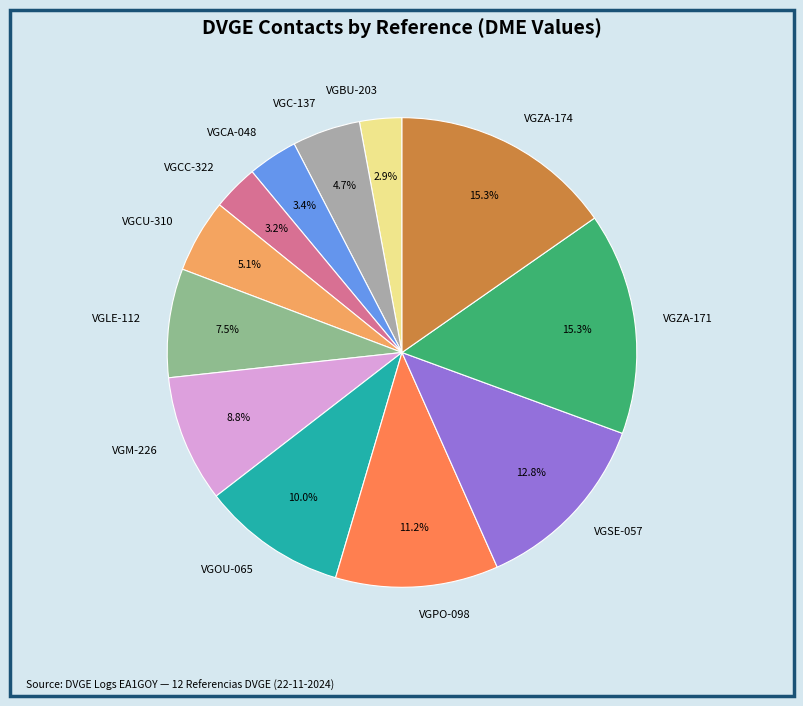

Approximately how many times larger is the value at VGOU-065 compared to VGM-226?

1.1